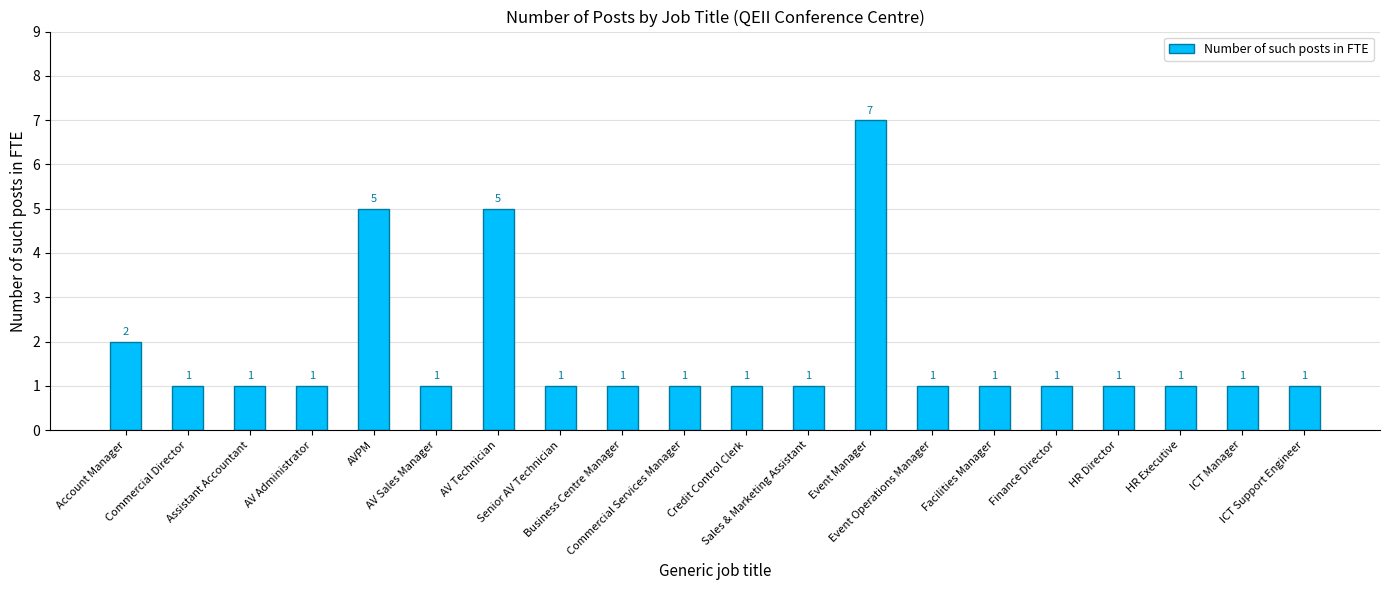

What is the difference between the maximum and second lowest values?

6